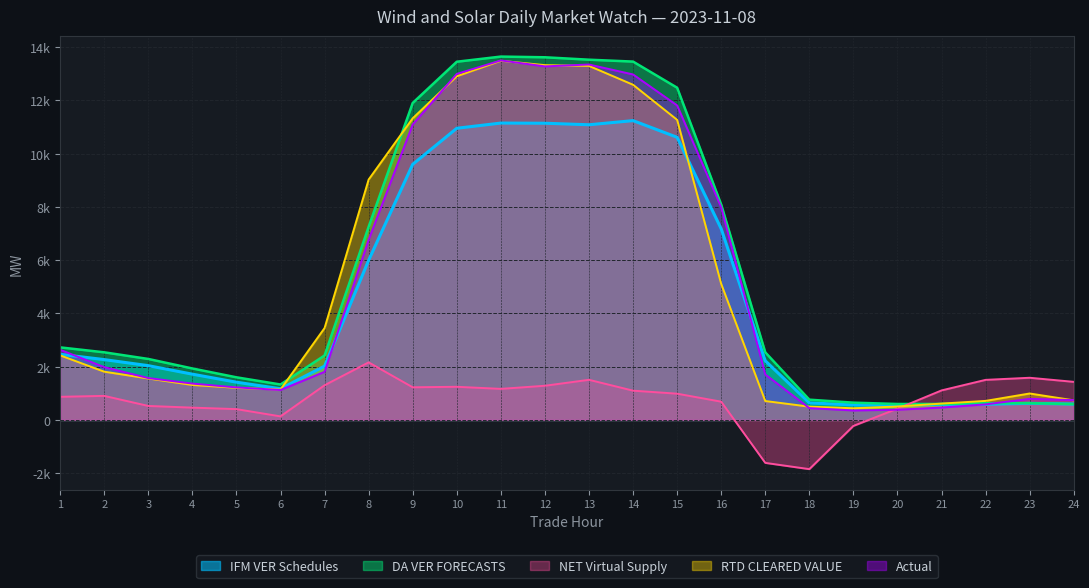

Rank the series at 23 from lowest to highest value.

IFM VER Schedules, DA VER FORECASTS, Actual, RTD CLEARED VALUE, NET Virtual Supply